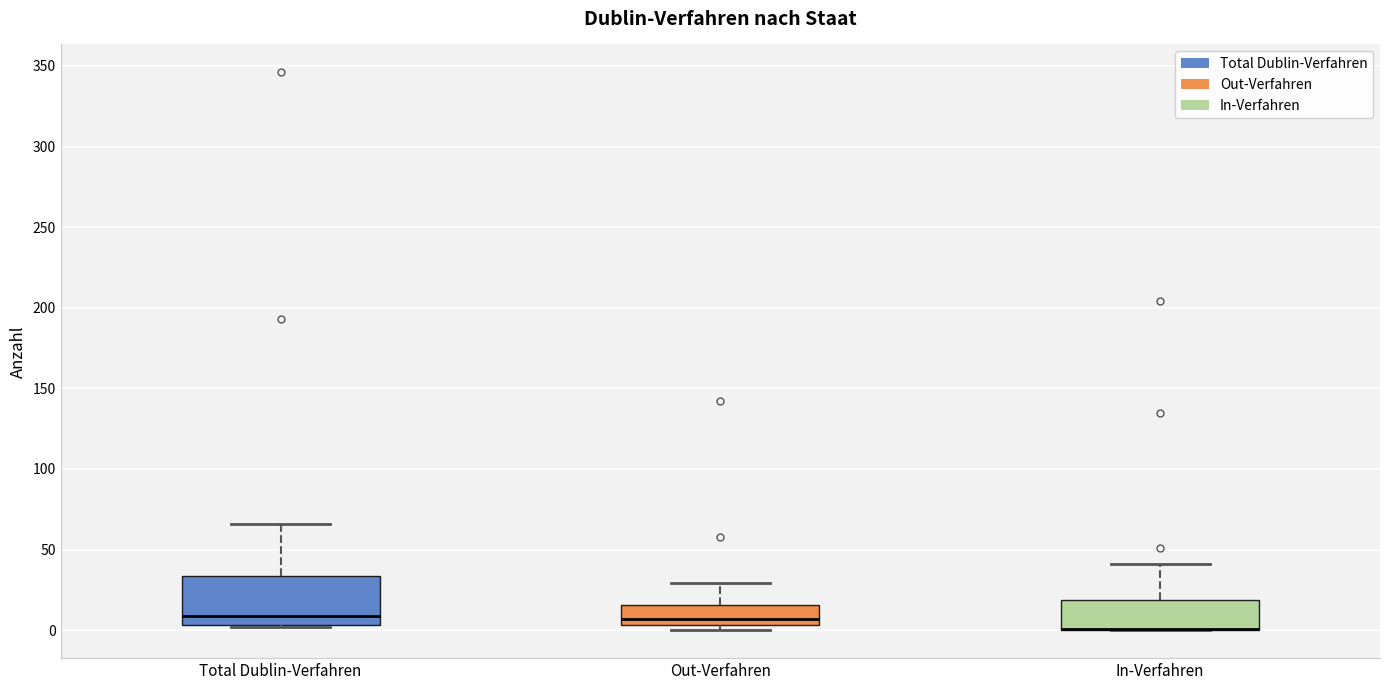

Reading left to right, read every box against the y-axis: the position of its median line, the range the box covers, and the ends of its whiskers. The values are not printed on the chart, so give them approximately, as read against the axis.

Total Dublin-Verfahren: median 10, box 5 to 35, whiskers 0 to 65
Out-Verfahren: median 5 (just above the box's lower edge), box 5 to 15, whiskers 0 to 30
In-Verfahren: median 0 (drawn on the box's lower edge), box 0 to 20, whiskers 0 to 40